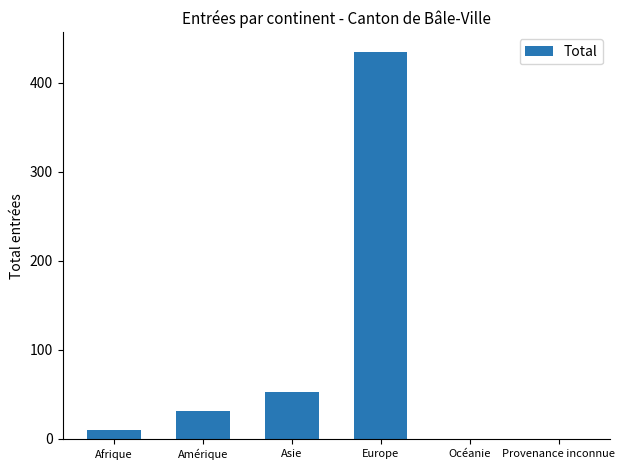

How many data points does each series have?

6